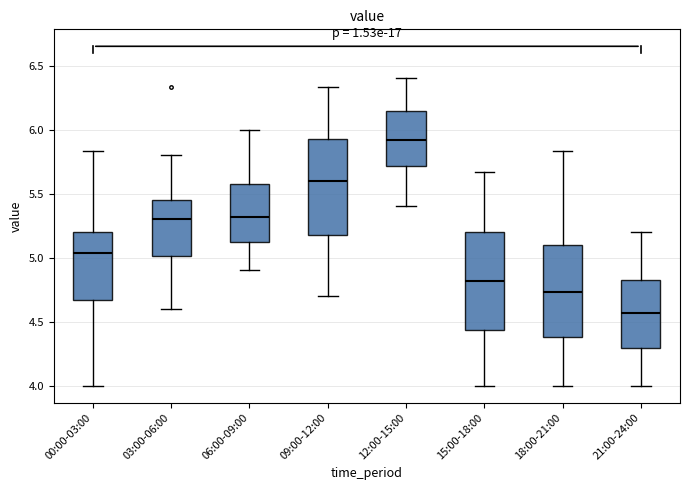

Reading left to right, transcribe this box plot: for each box, give where its median line is, the range the box spans, and where its two whiskers end, as read against the y-axis. The values are not printed on the chart, so give them approximately, as read against the axis.

00:00-03:00: median 5.05, box 4.65 to 5.20, whiskers 4.00 to 5.85
03:00-06:00: median 5.30, box 5.00 to 5.45, whiskers 4.60 to 5.80
06:00-09:00: median 5.30, box 5.10 to 5.60, whiskers 4.90 to 6.00
09:00-12:00: median 5.60, box 5.20 to 5.95, whiskers 4.70 to 6.35
12:00-15:00: median 5.90, box 5.70 to 6.15, whiskers 5.40 to 6.40
15:00-18:00: median 4.80, box 4.45 to 5.20, whiskers 4.00 to 5.65
18:00-21:00: median 4.75, box 4.40 to 5.10, whiskers 4.00 to 5.85
21:00-24:00: median 4.55, box 4.30 to 4.85, whiskers 4.00 to 5.20